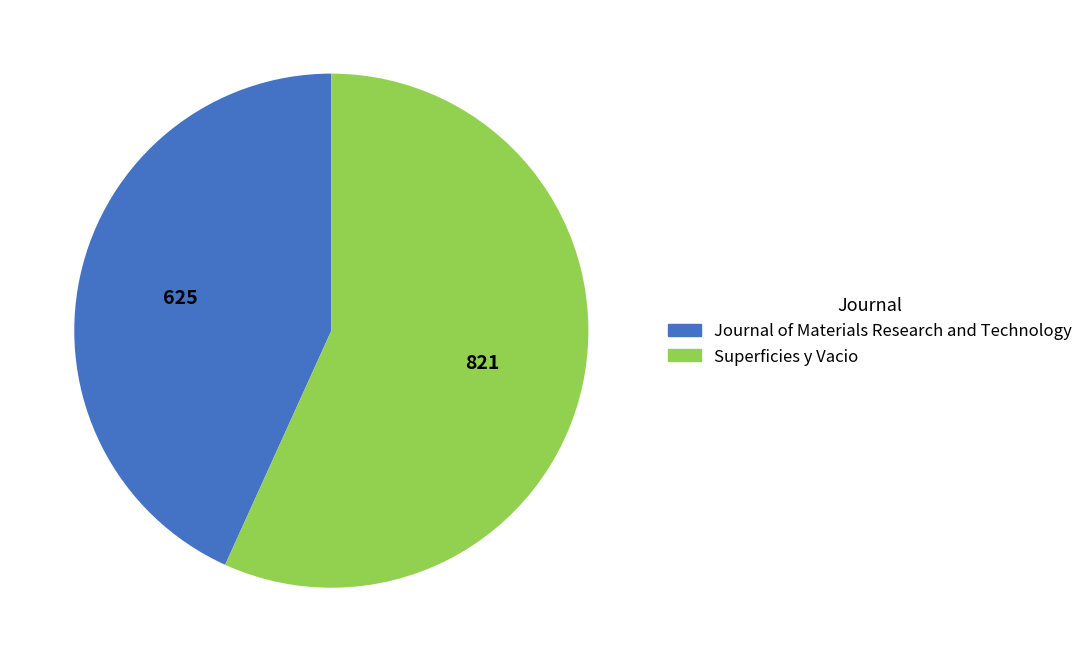

How many segments does this pie chart have?

2